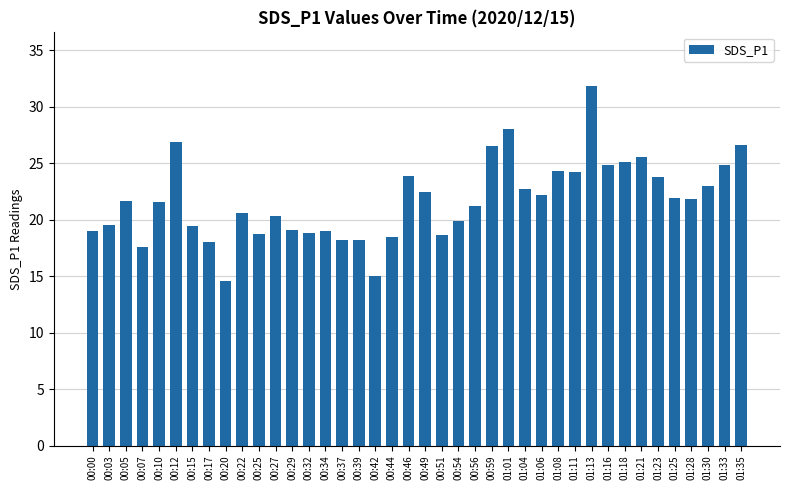

What is the value of the 38th bar from the left?

23.0